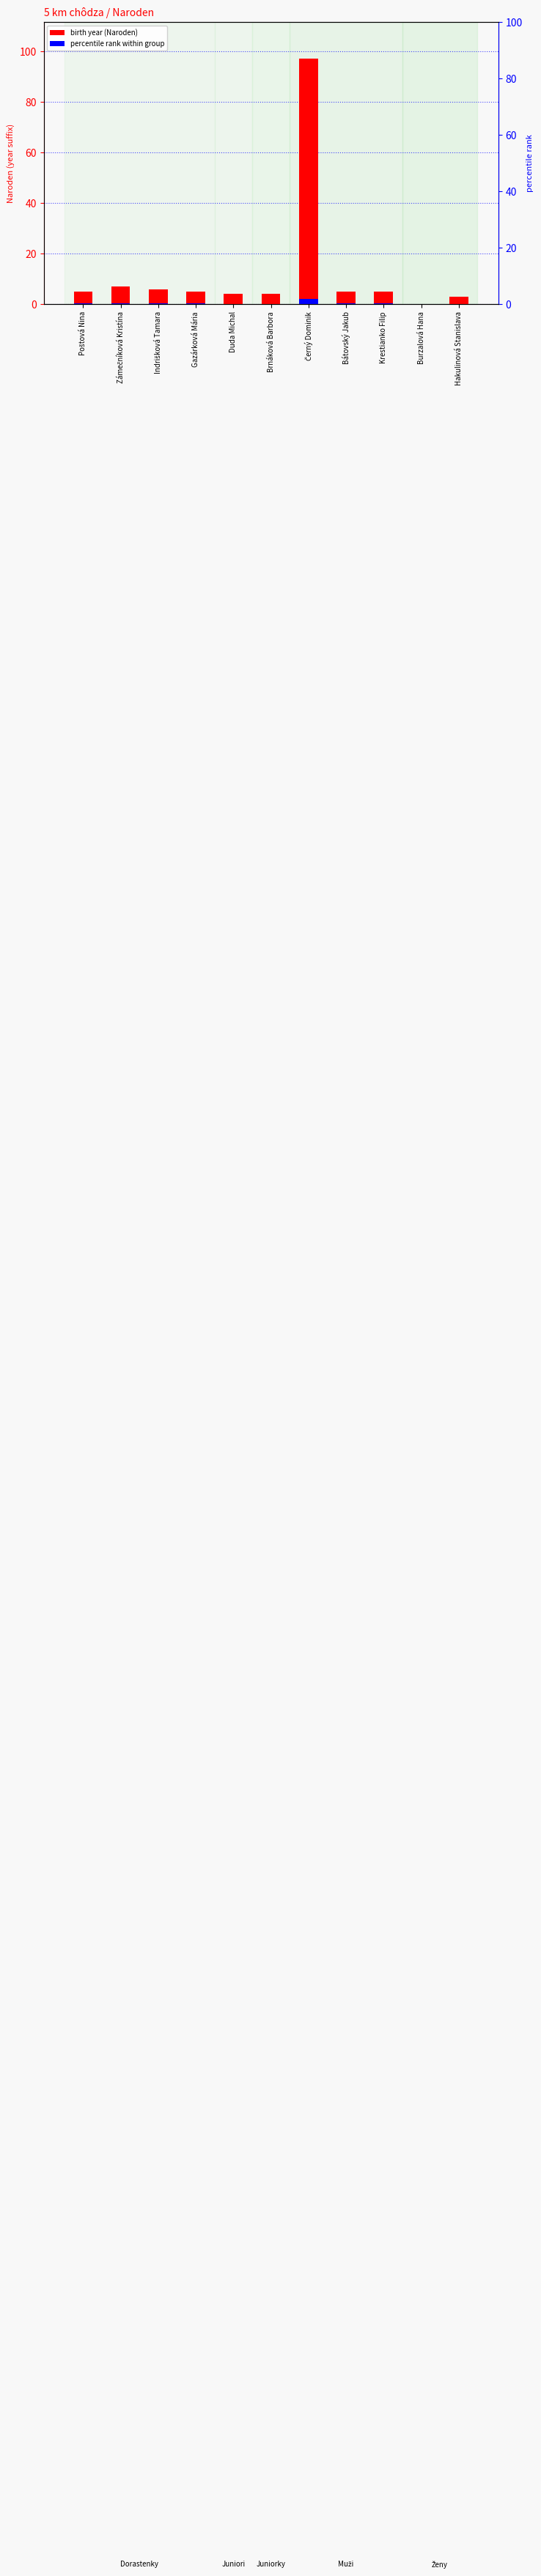

Reading left to right, extract all data points from this chart.

Poštová Nina=5	Zámečníková Kristína=7	Indrišková Tamara=6	Gazárková Mária=5	Duda Michal=4	Brnáková Barbora=4	Černý Dominik=97	Bátovský Jakub=5	Krestianko Filip=5	Burzalová Hana=0	Hakulinová Stanislava=3